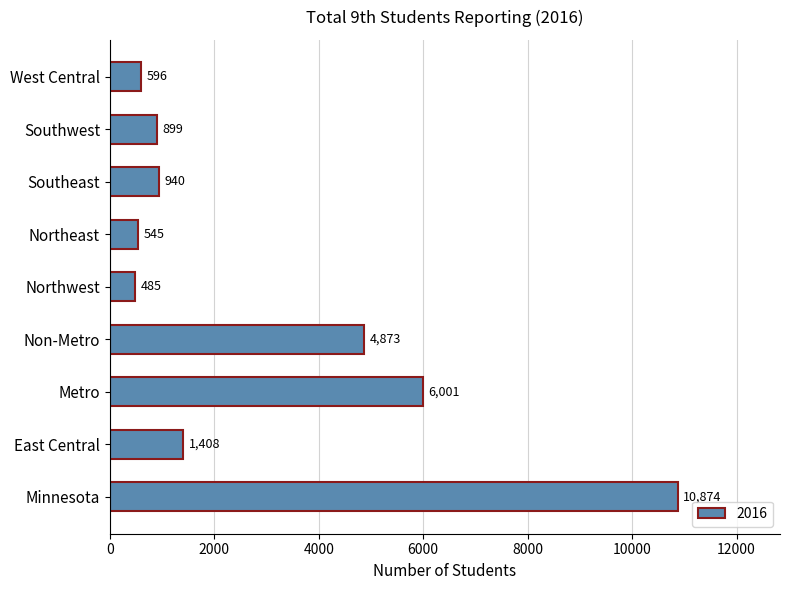

Which category has the highest value across all series?

Minnesota